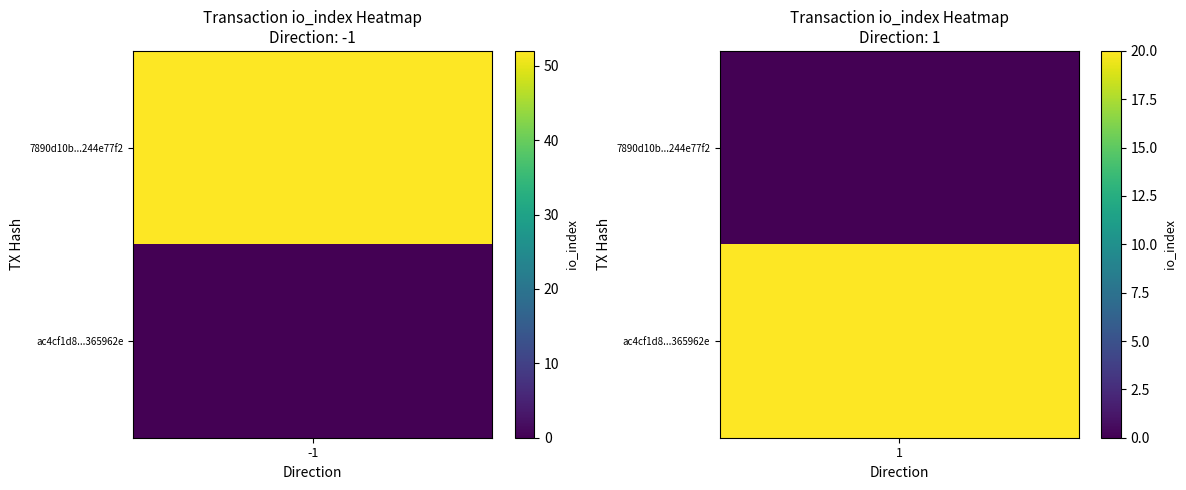

Is the value of 7890d10b8488f06914c1c018a450460244e77f2 at direction greater than the value of ac4cf1d86d6a25e637665fdbd6867da8365962e at io_index?

No